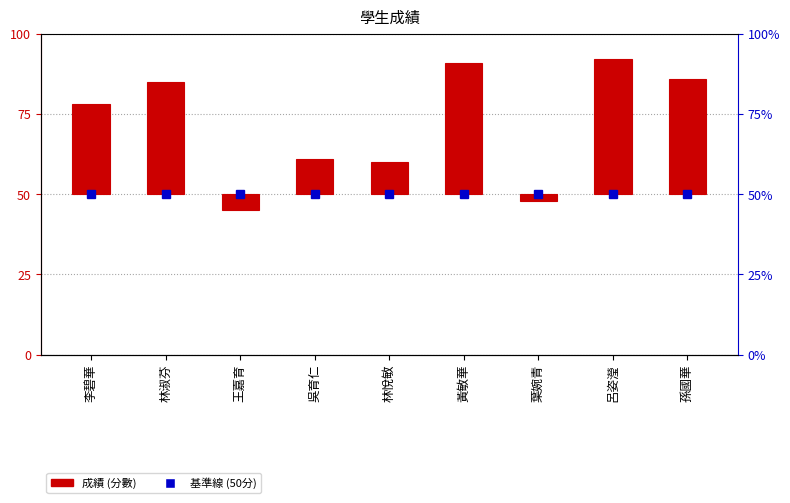

Does the chart contain stacked bars?

No